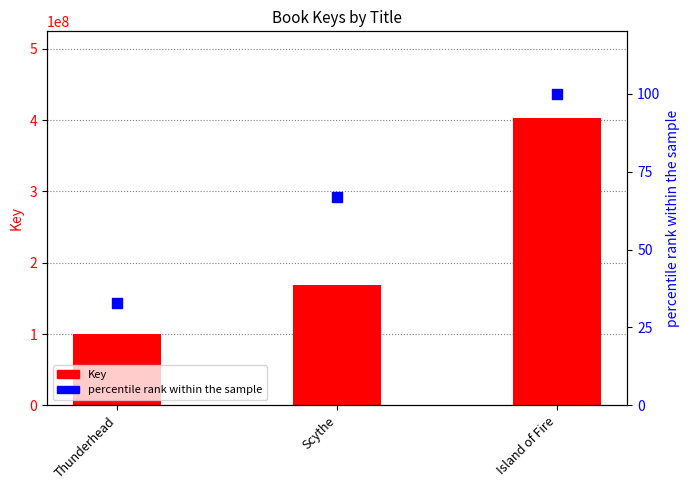

What is the total value across all series at Thunderhead?

100196193